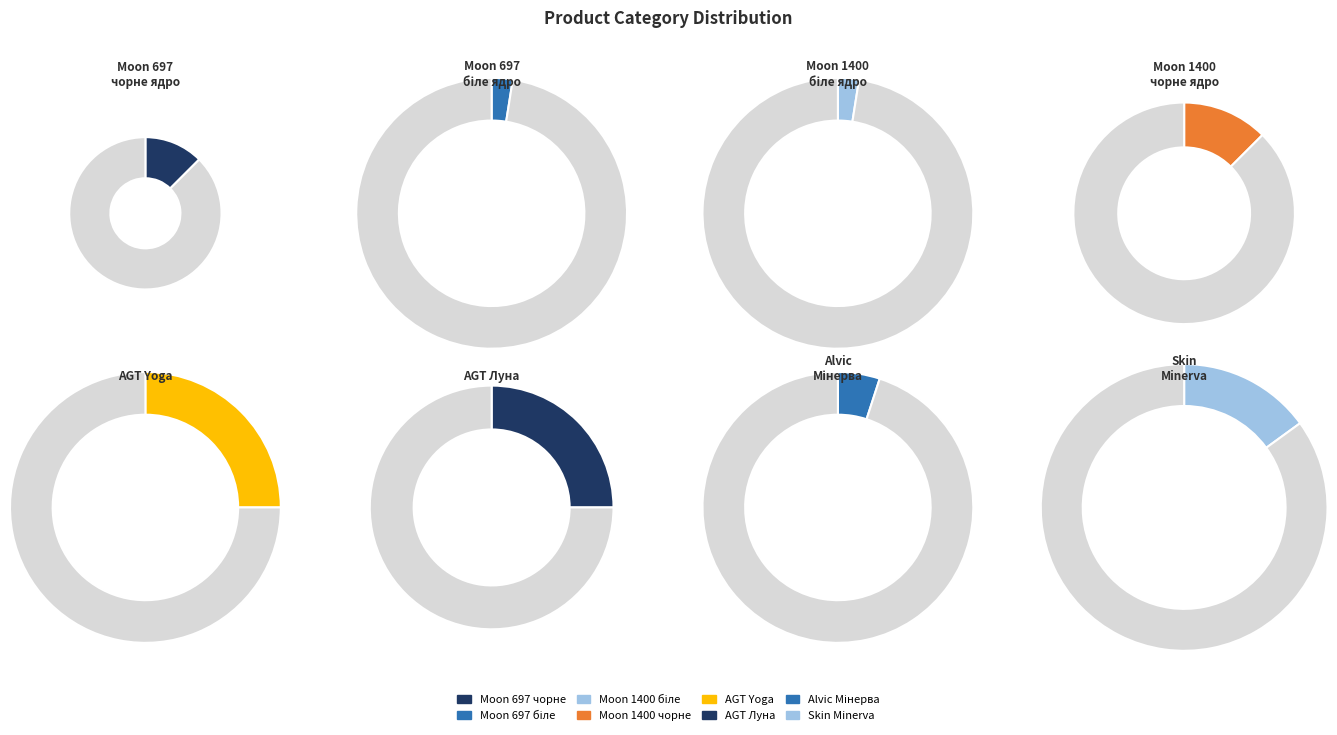

Does Laminate AGT Yoga account for over 50% of the chart?

No